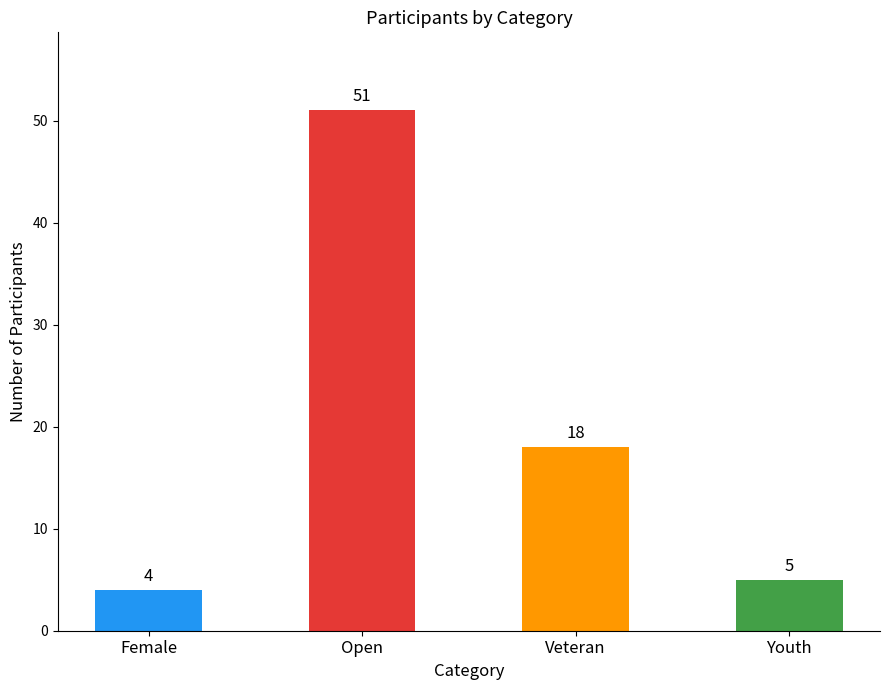

Reading left to right, what are all the values shown in this chart?

4	51	18	5